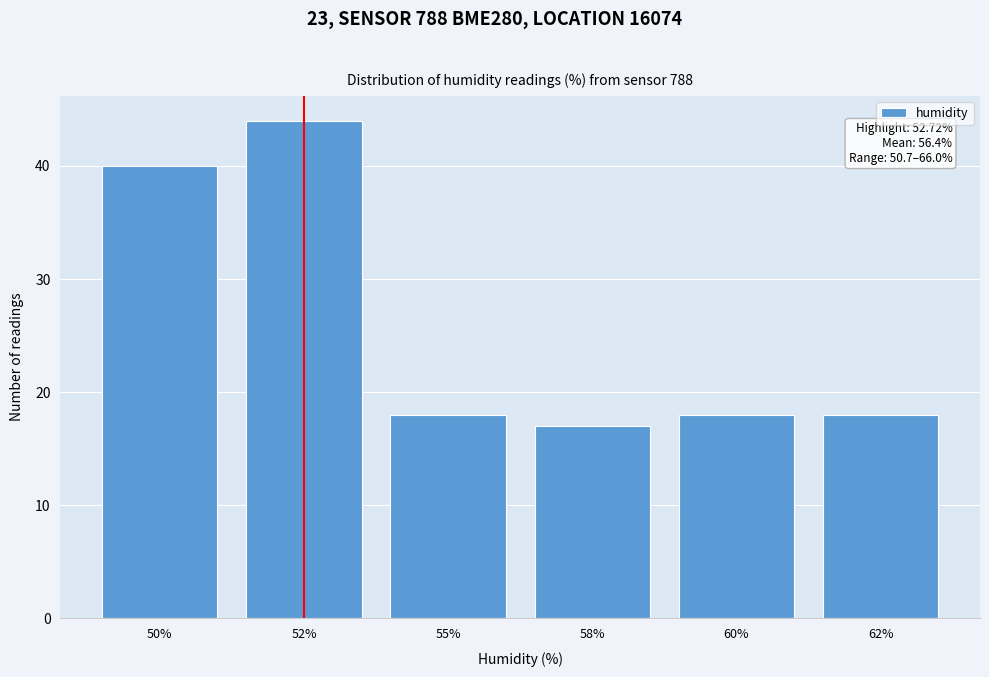

Reading left to right, what are all the values shown in this chart?

40	44	18	17	18	18